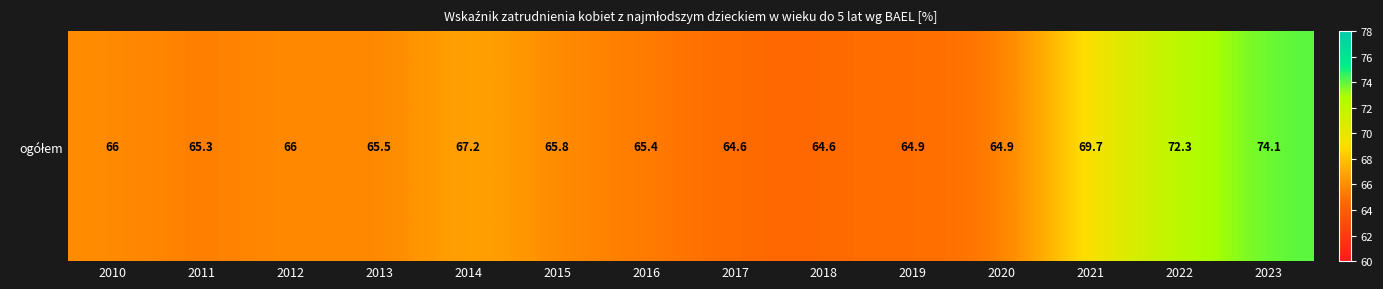

Rank the categories by value from lowest to highest.

2017, 2018, 2019, 2020, 2011, 2016, 2013, 2015, 2010, 2012, 2014, 2021, 2022, 2023